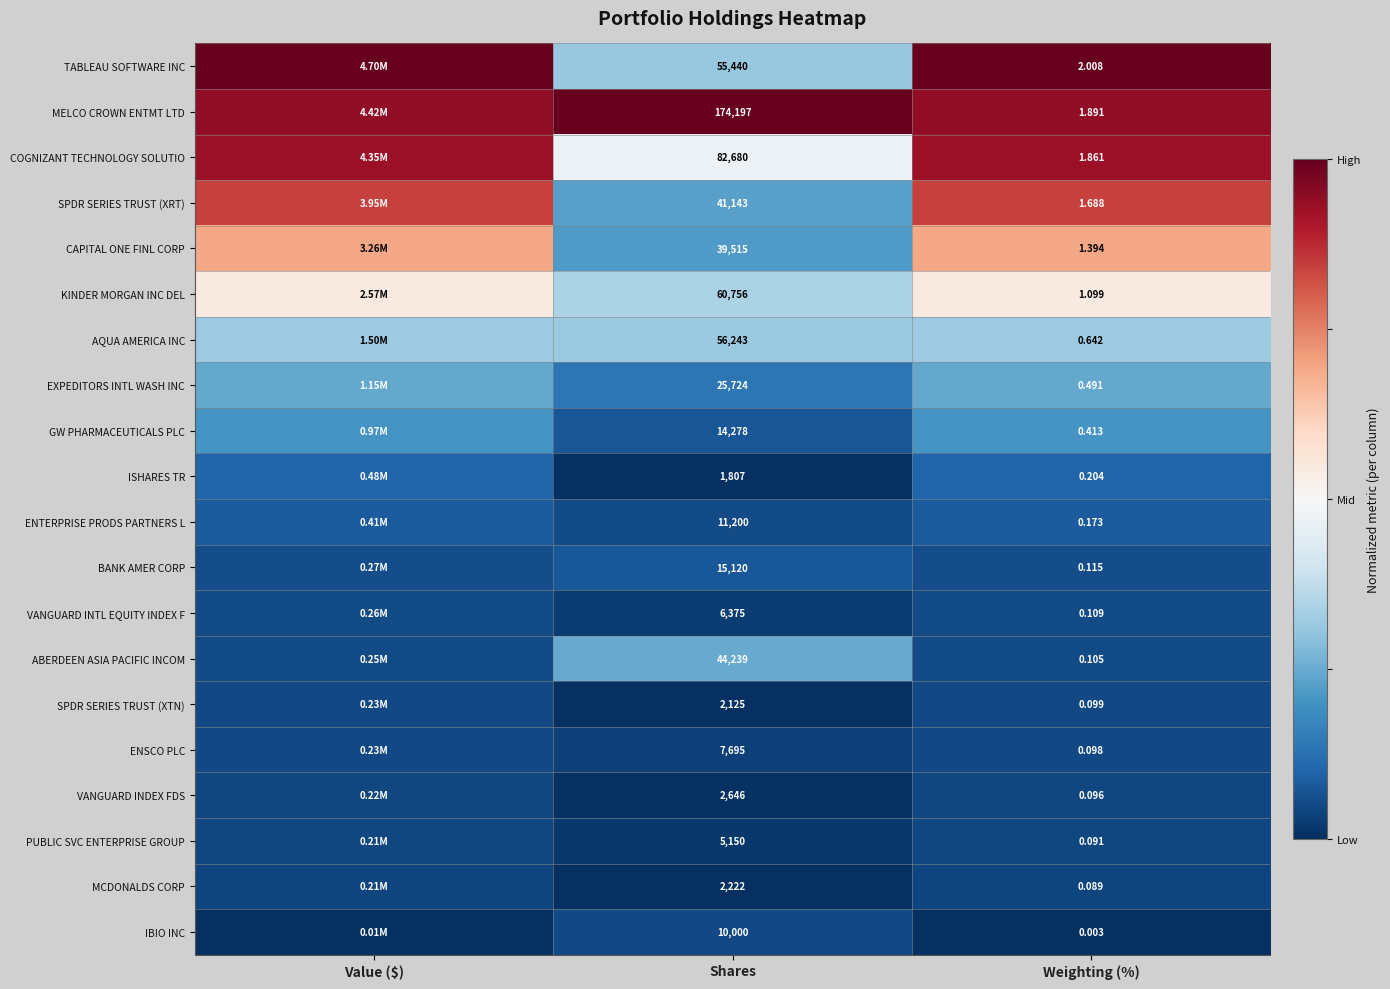

Rank the series at Shares from highest to lowest value.

MELCO CROWN ENTMT LTD, COGNIZANT TECHNOLOGY SOLUTIO, KINDER MORGAN INC DEL, AQUA AMERICA INC, TABLEAU SOFTWARE INC, ABERDEEN ASIA PACIFIC INCOM, SPDR SERIES TRUST (XRT), CAPITAL ONE FINL CORP, EXPEDITORS INTL WASH INC, BANK AMER CORP, GW PHARMACEUTICALS PLC, ENTERPRISE PRODS PARTNERS L, IBIO INC, ENSCO PLC, VANGUARD INTL EQUITY INDEX F, PUBLIC SVC ENTERPRISE GROUP, VANGUARD INDEX FDS, MCDONALDS CORP, SPDR SERIES TRUST (XTN), ISHARES TR